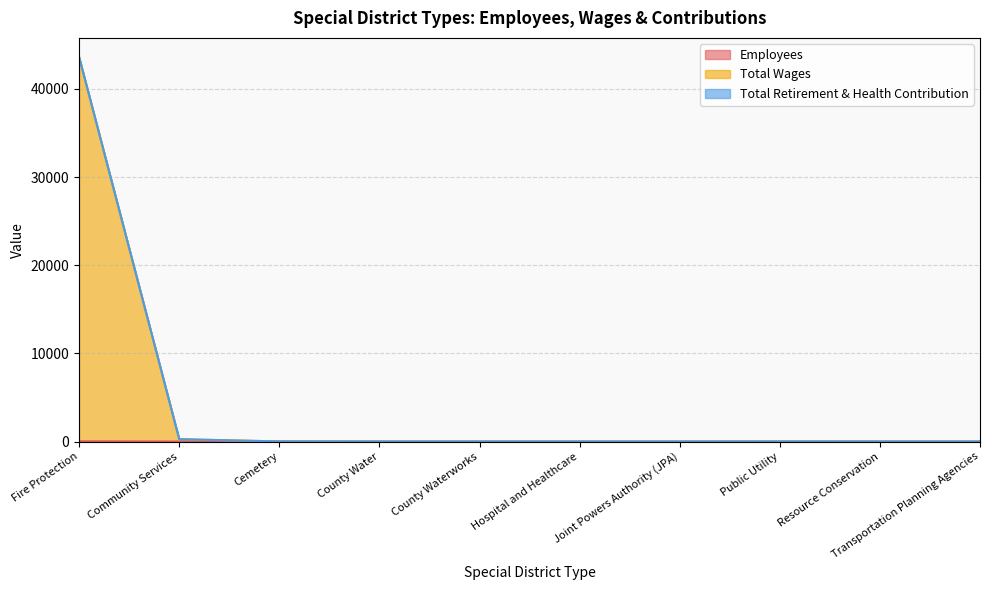

At which category does Total Wages reach its first local peak?

Public Utility